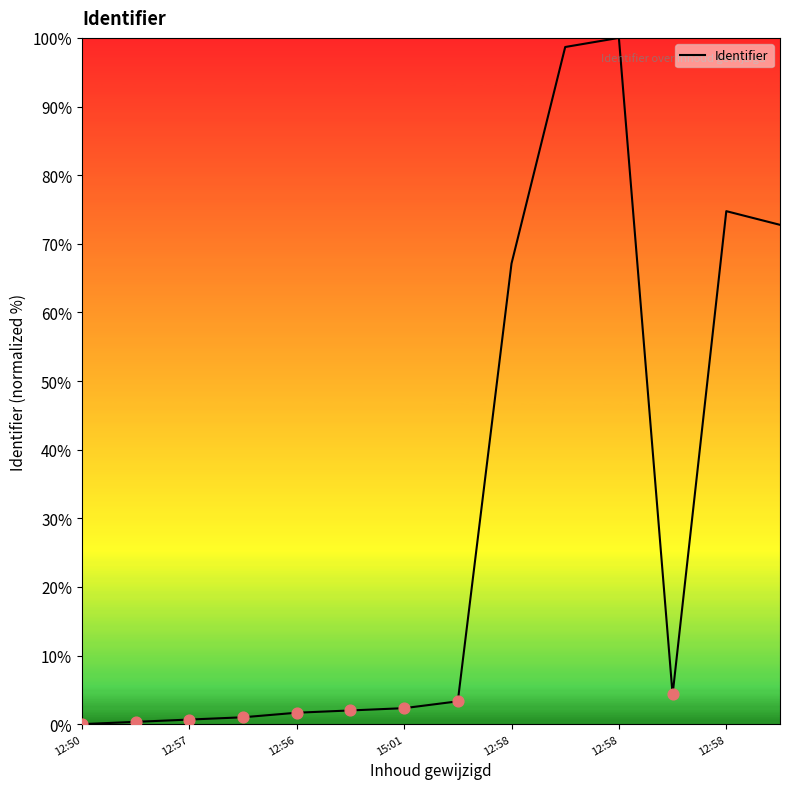

What is the greatest value displayed?

100.0